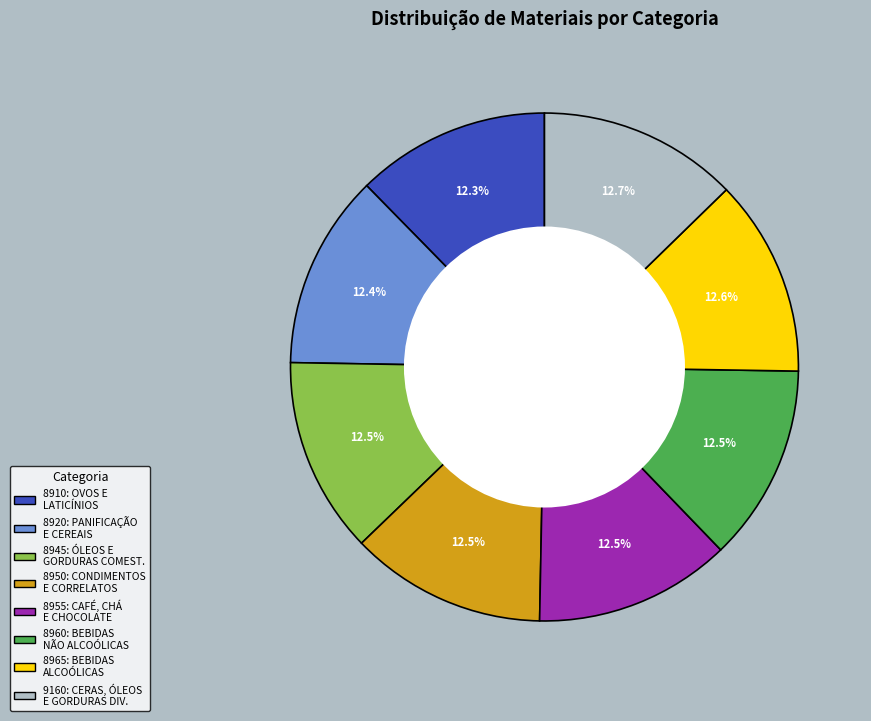

Is there any slice that represents more than half of the pie?

No